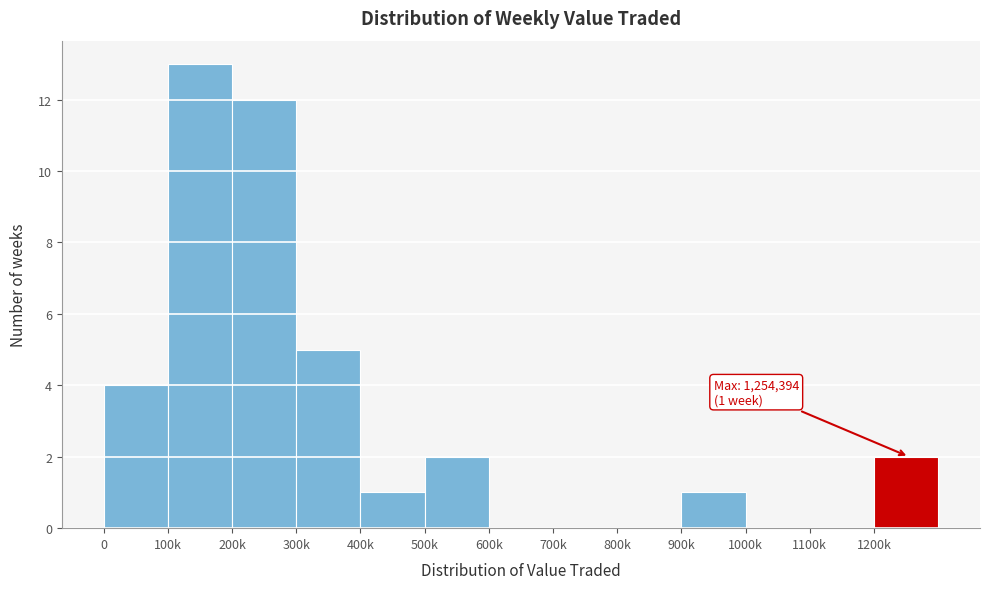

Reading right to left, transcribe all the data shown in this chart.

1200k=2	1100k=0	1000k=0	900k=1	800k=0	700k=0	600k=0	500k=2	400k=1	300k=5	200k=12	100k=13	0=4